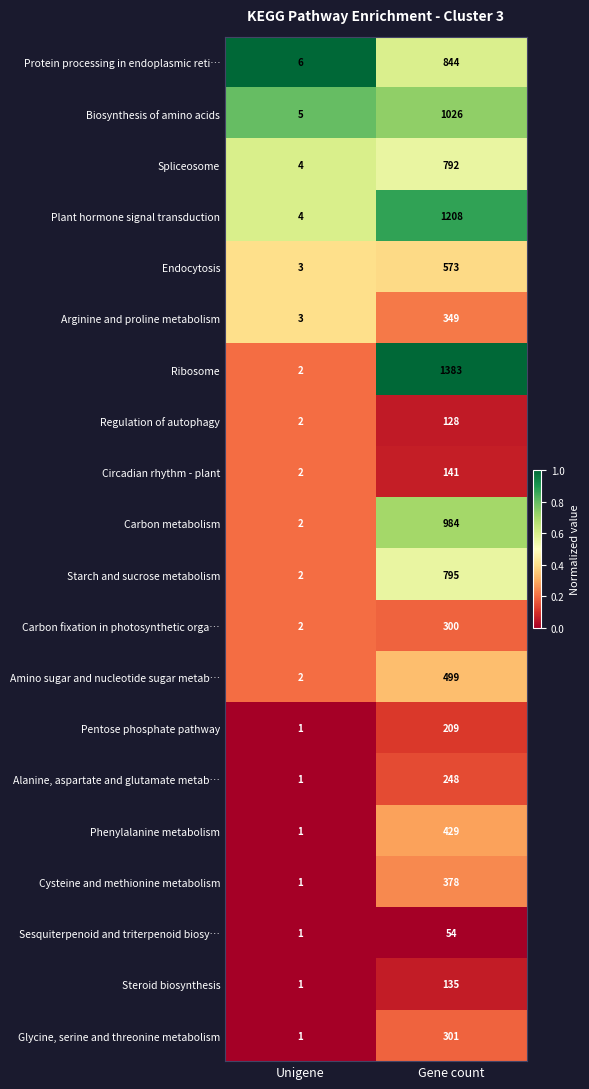

At Gene count, list the series in order from largest to smallest.

Ribosome, Plant hormone signal transduction, Biosynthesis of amino acids, Carbon metabolism, Protein processing in endoplasmic reti…, Starch and sucrose metabolism, Spliceosome, Endocytosis, Amino sugar and nucleotide sugar metab…, Phenylalanine metabolism, Cysteine and methionine metabolism, Arginine and proline metabolism, Glycine, serine and threonine metabolism, Carbon fixation in photosynthetic orga…, Alanine, aspartate and glutamate metab…, Pentose phosphate pathway, Circadian rhythm - plant, Steroid biosynthesis, Regulation of autophagy, Sesquiterpenoid and triterpenoid biosy…